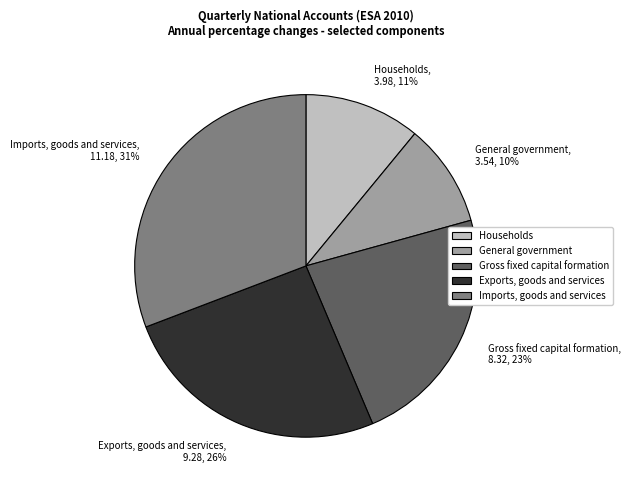

To the nearest percent, what is the difference between the Households and Gross fixed capital formation slice percentages?

12%